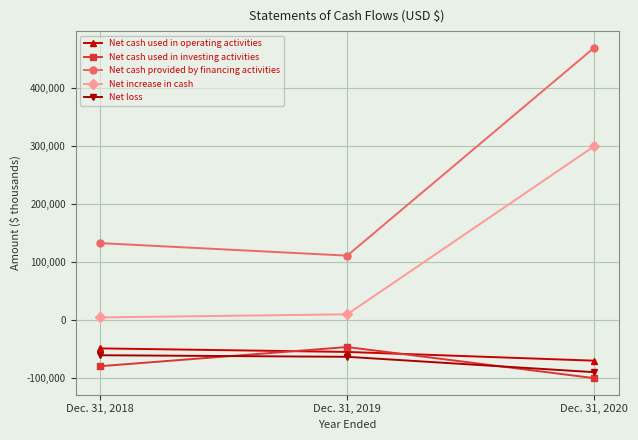

Reading left to right, what are all the values shown in this chart?

Net cash used in operating activities: -48655	-54760	-69830
Net cash used in investing activities: -79300	-46325	-99936
Net cash provided by financing activities: 132641	111101	469334
Net increase in cash: 4686	10016	299568
Net loss: -60447	-63140	-89625